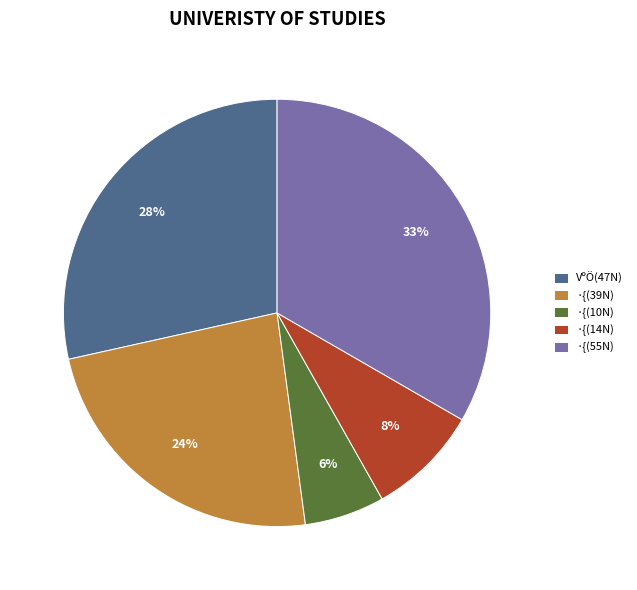

Is it true that ·{(39N) is 10% of the pie?

False